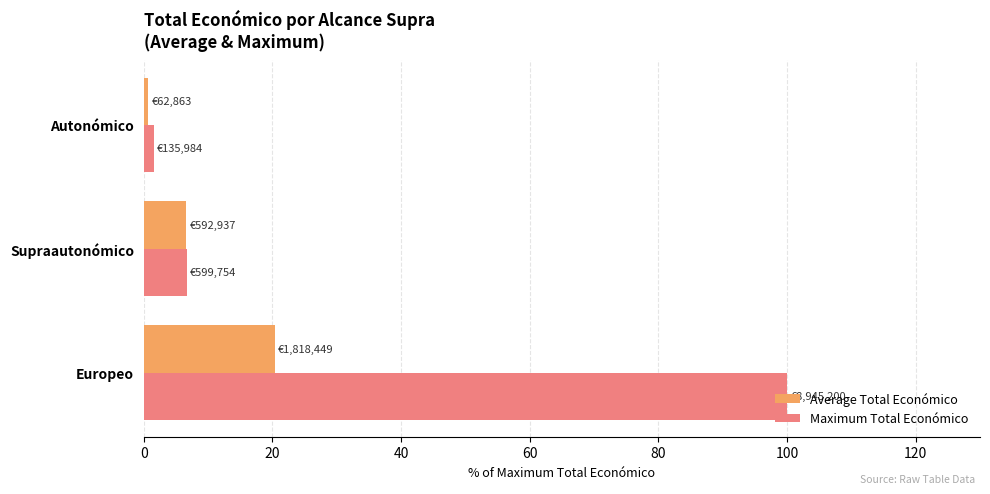

The Average Total Económico series shows 11.9 at Supraautonómico. True or false?

False